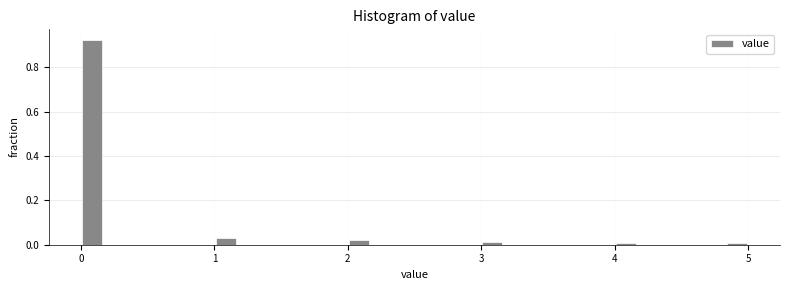

Around what value on the x-axis is the tallest bar? Give the approximate position of its centre, as read against the axis.

0.1